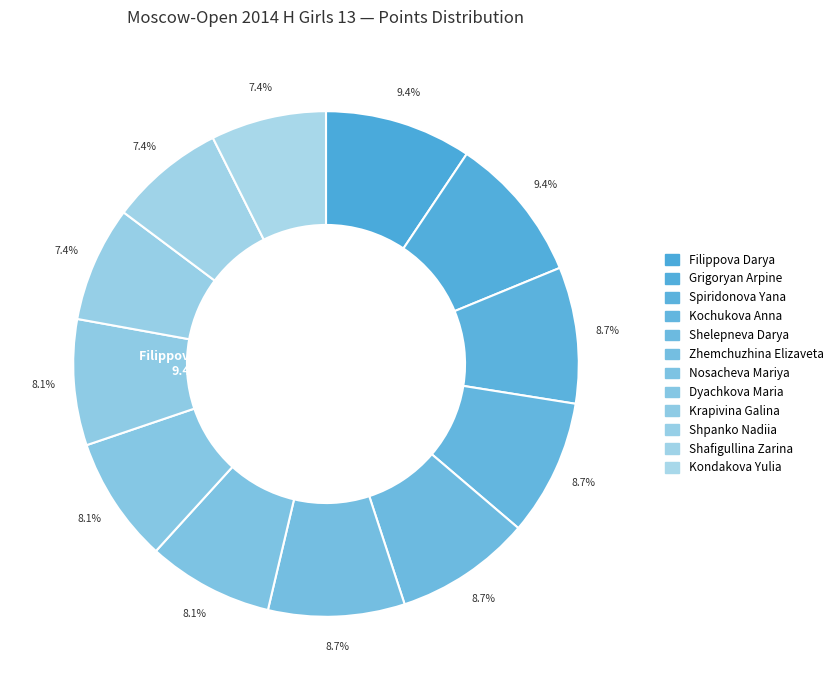

Is Zhemchuzhina Elizaveta the majority of the pie?

No